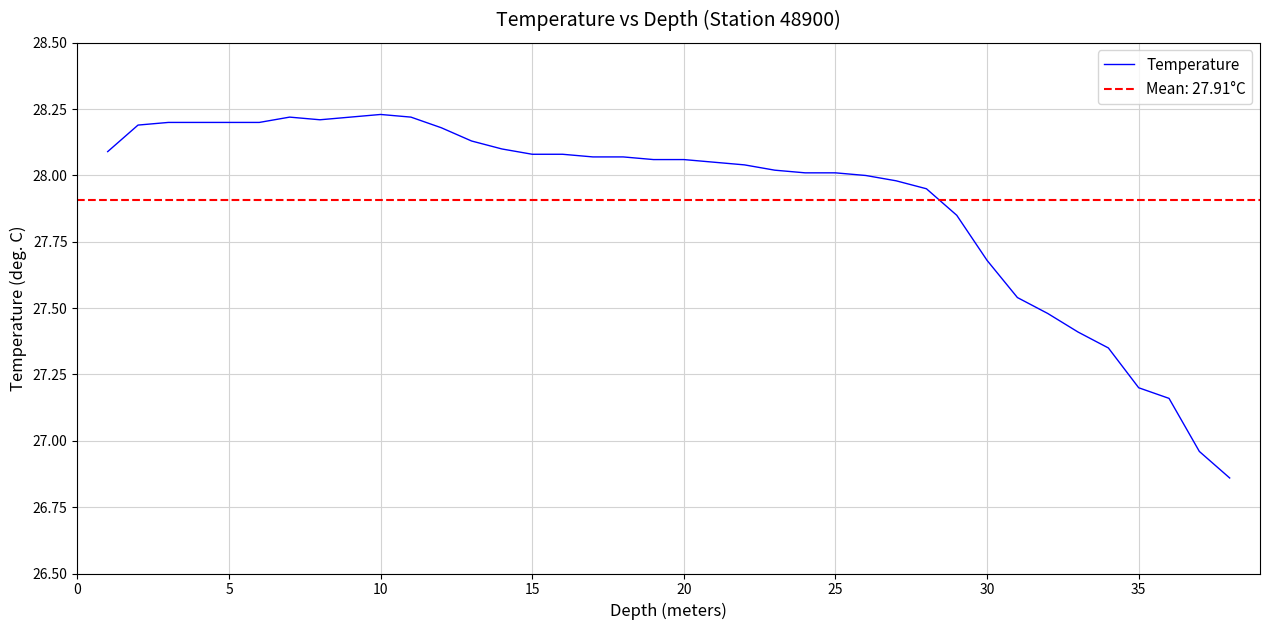

Reading left to right, list all the values displayed in this chart.

28.1	28.2	28.2	28.2	28.2	28.2	28.2	28.2	28.2	28.2	28.2	28.2	28.1	28.1	28.1	28.1	28.1	28.1	28.1	28.1	28.1	28.0	28.0	28.0	28.0	28.0	28.0	27.9	27.9	27.7	27.5	27.5	27.4	27.4	27.2	27.2	27.0	26.9